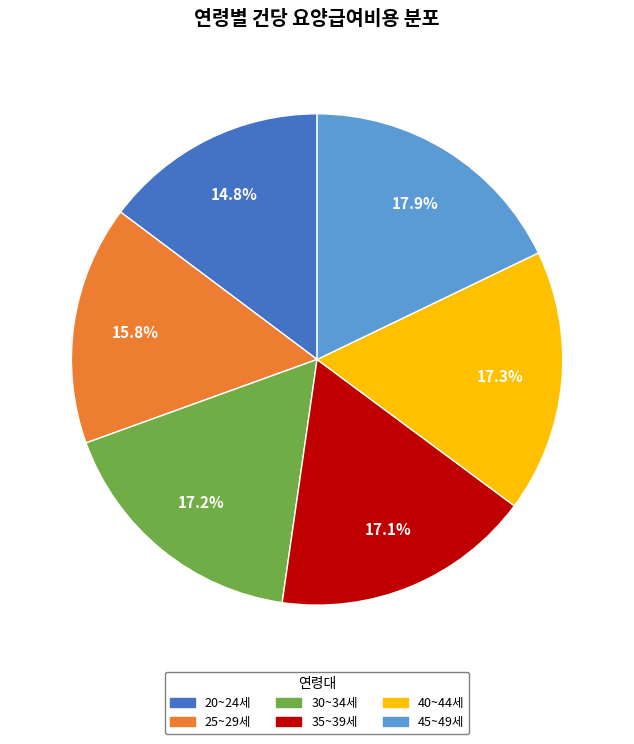

Is there a majority slice in this chart?

No